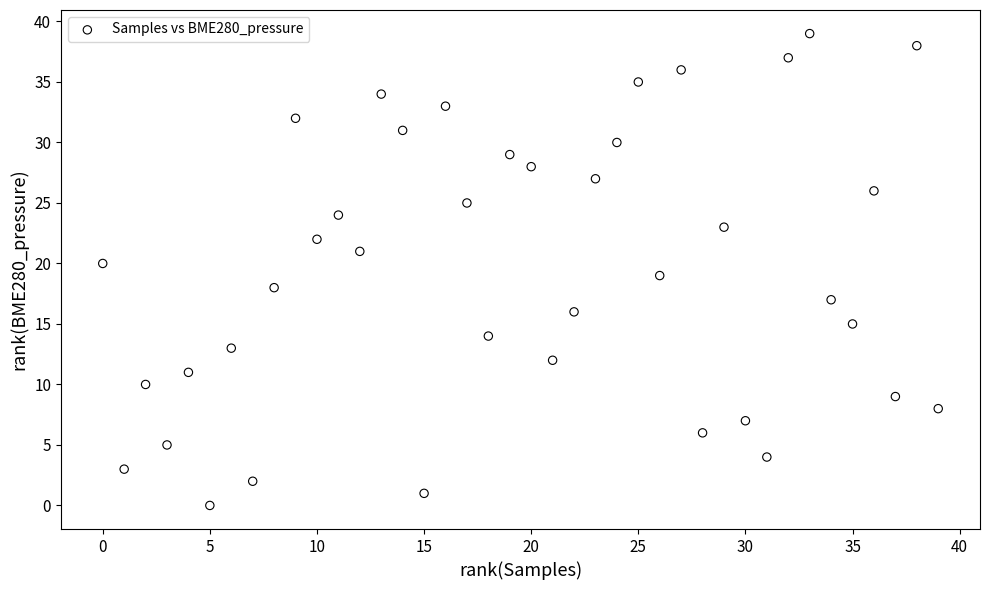

What is the range of Y values (max minus min)?

39